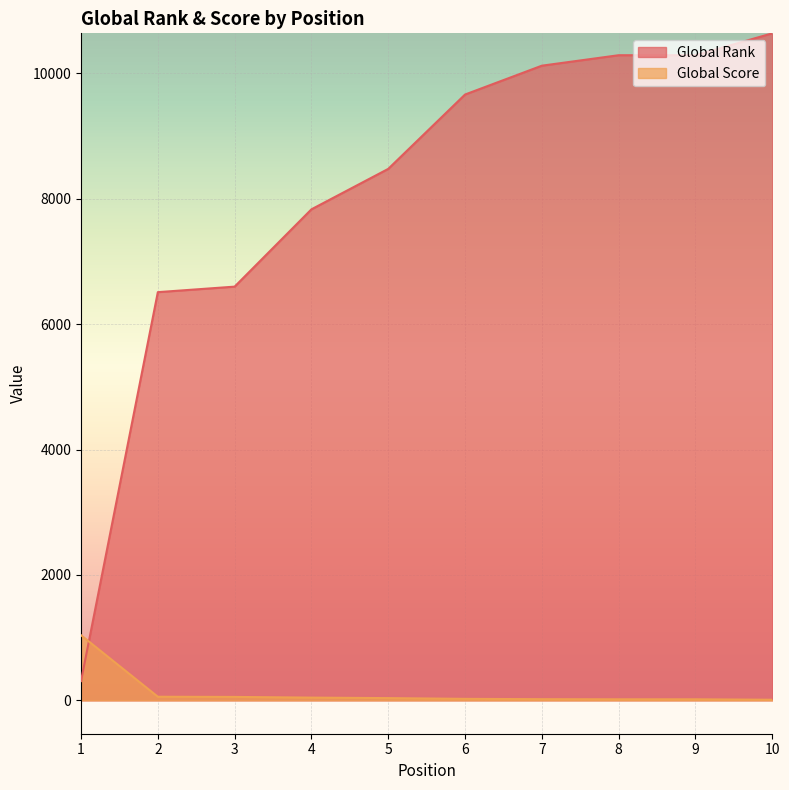

Which category has the lowest value in the Global Score series?

10